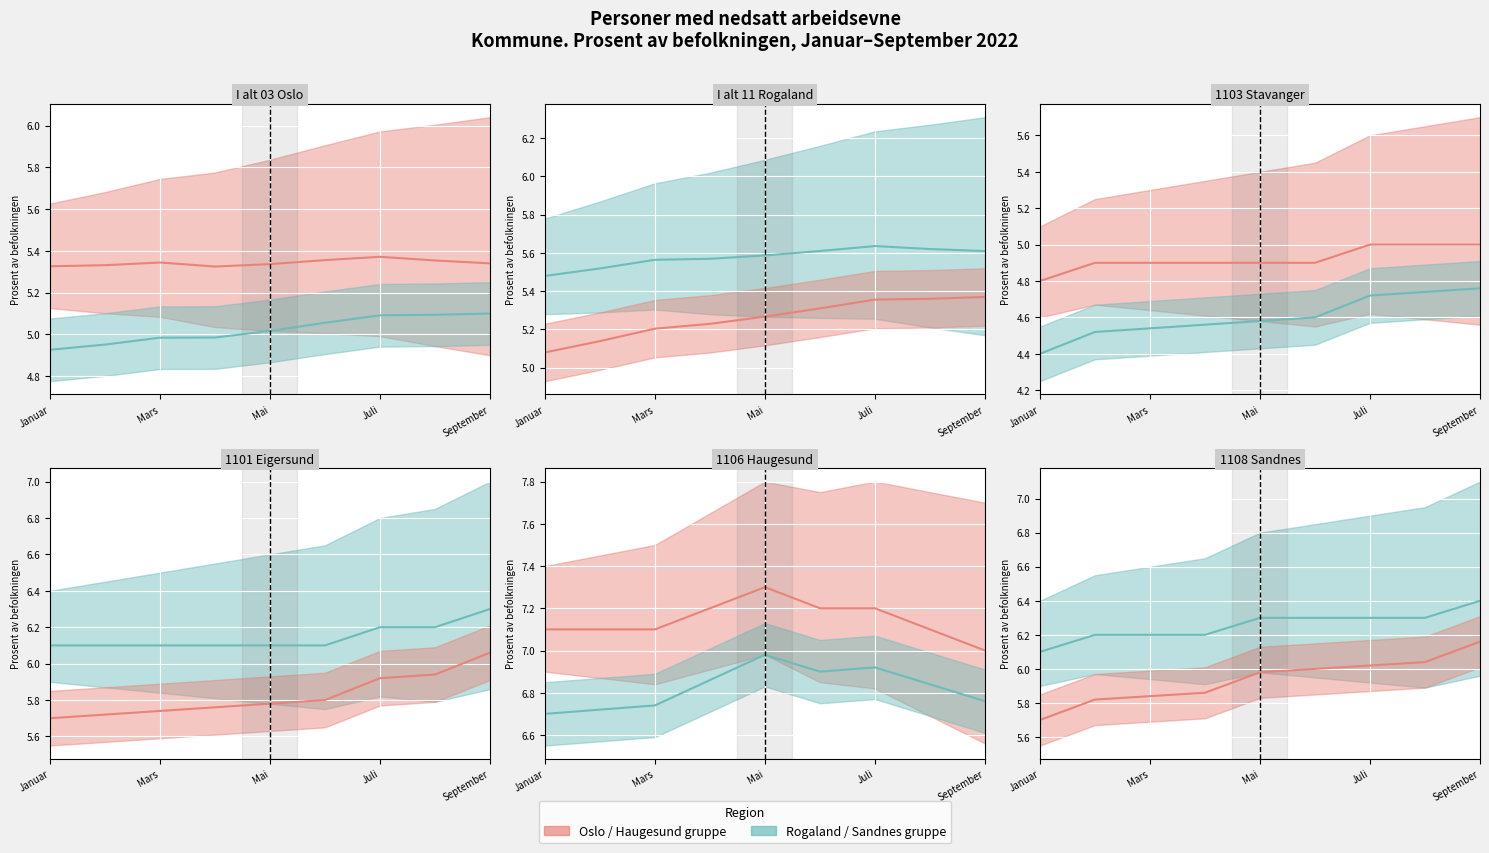

At which category is the sum across all series the highest?

Juli